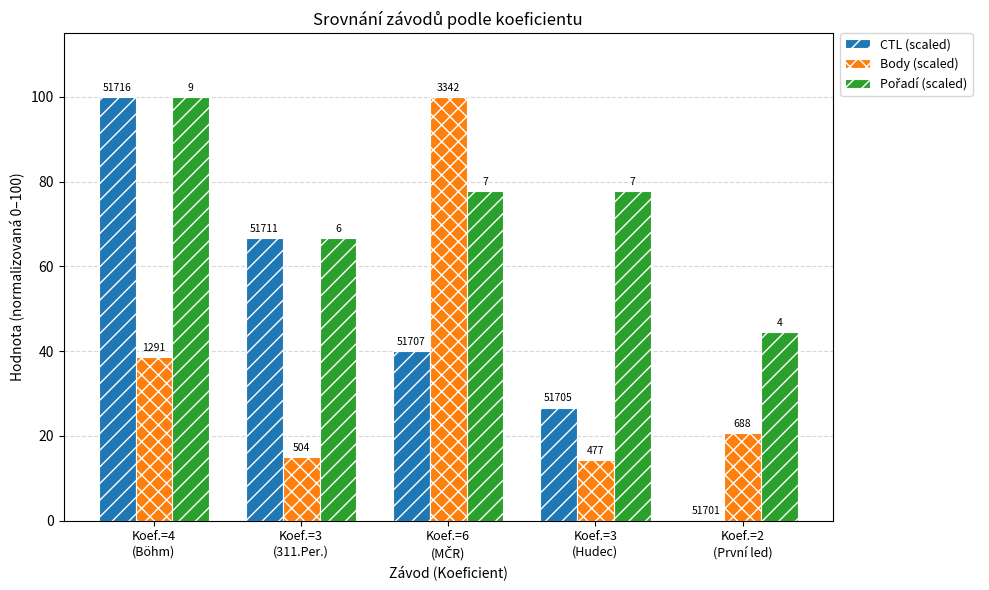

How many groups of bars are there?

5